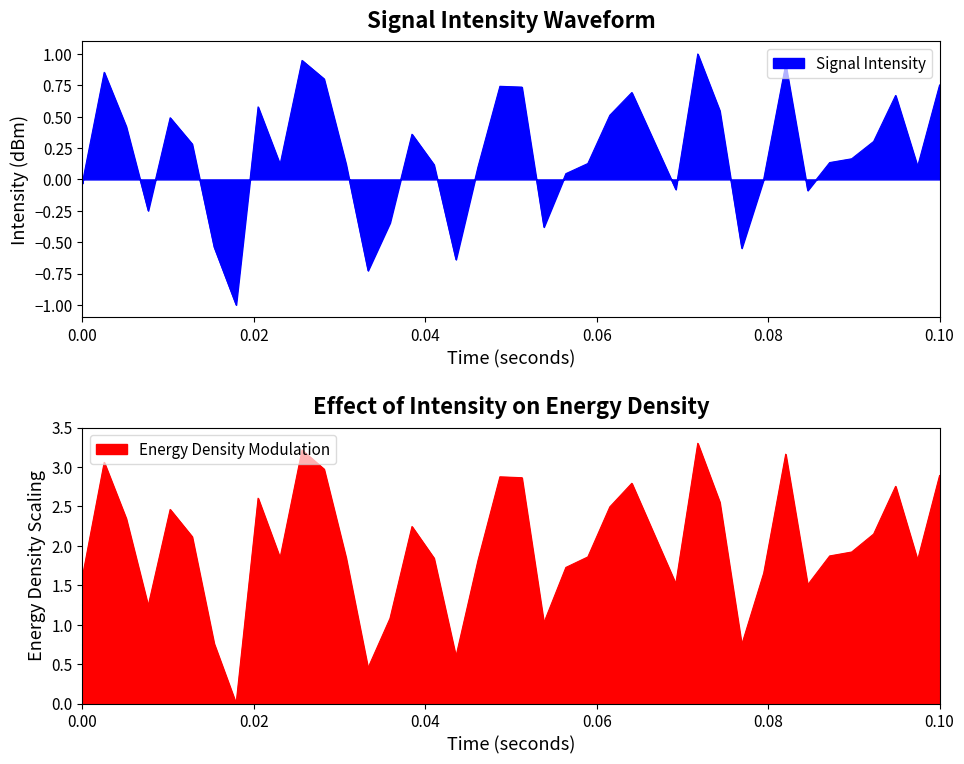

What is the highest value of the Signal Intensity series?

1.0